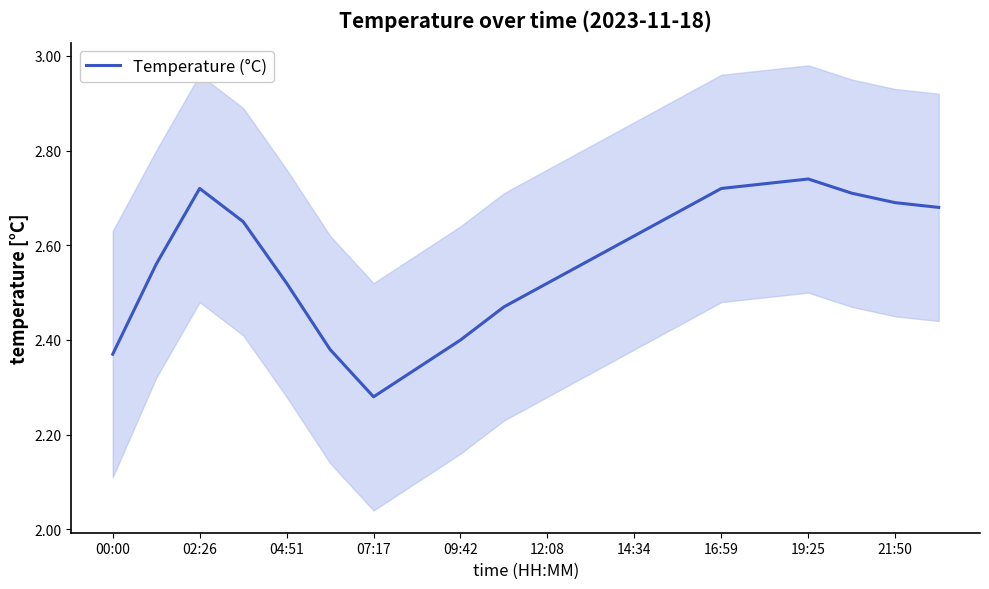

Reading left to right, list all the values displayed in this chart.

2.4	2.6	2.7	2.6	2.5	2.4	2.3	2.3	2.4	2.5	2.5	2.6	2.6	2.7	2.7	2.7	2.7	2.7	2.7	2.7